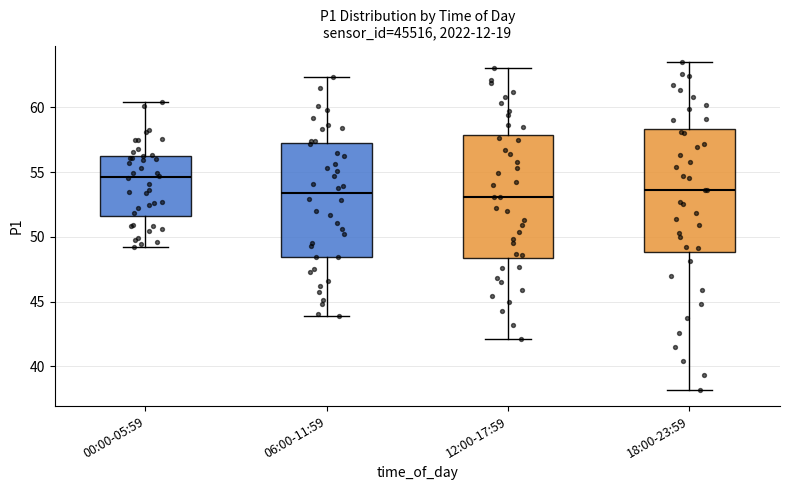

Reading left to right, read every box against the y-axis: the position of its median line, the range the box covers, and the ends of its whiskers. The values are not printed on the chart, so give them approximately, as read against the axis.

00:00-05:59: median 54.5, box 51.5 to 56.5, whiskers 49.0 to 60.5
06:00-11:59: median 53.5, box 48.5 to 57.5, whiskers 44.0 to 62.5
12:00-17:59: median 53.0, box 48.5 to 58.0, whiskers 42.0 to 63.0
18:00-23:59: median 53.5, box 49.0 to 58.5, whiskers 38.0 to 63.5